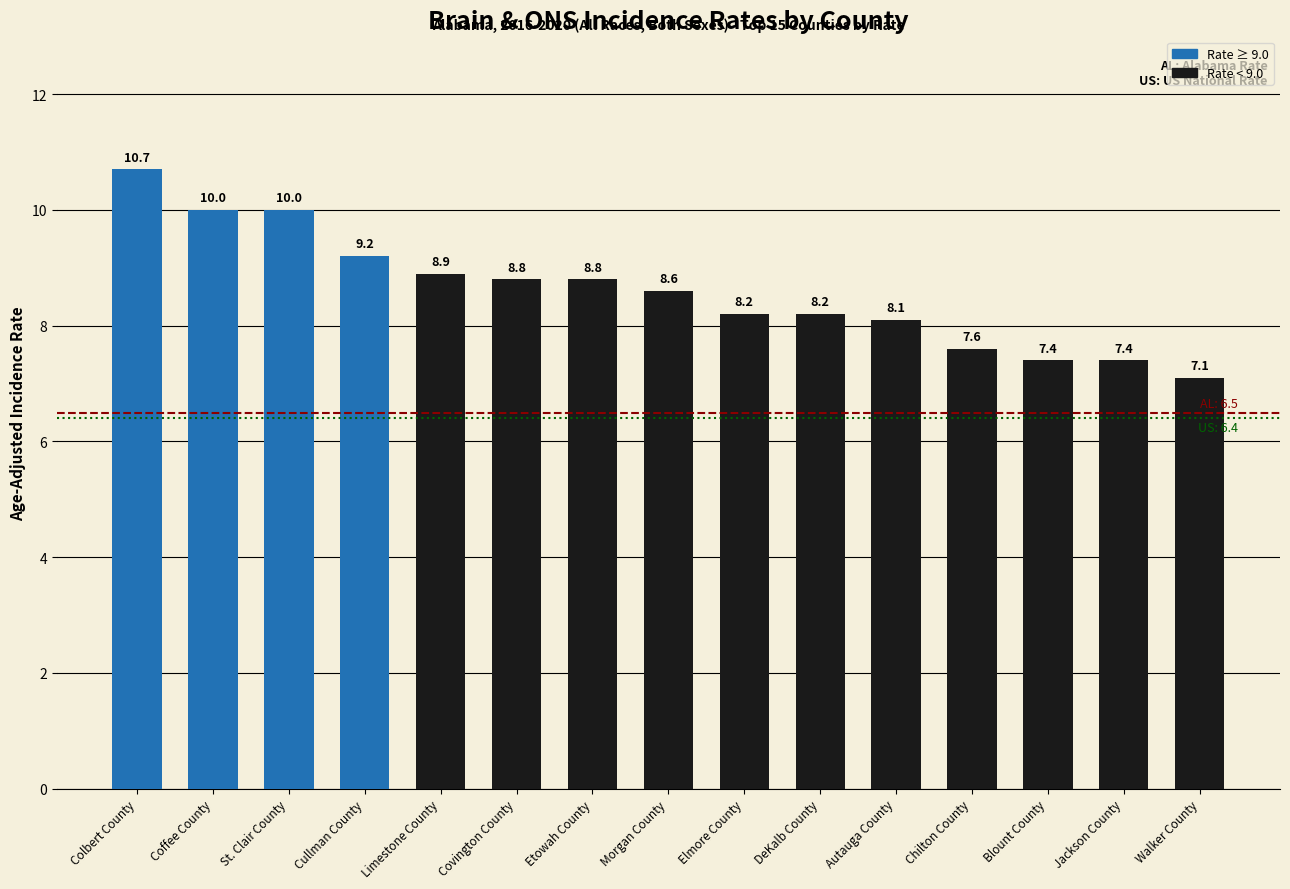

Approximately how many times larger is the value at Coffee County compared to St. Clair County?

1.0